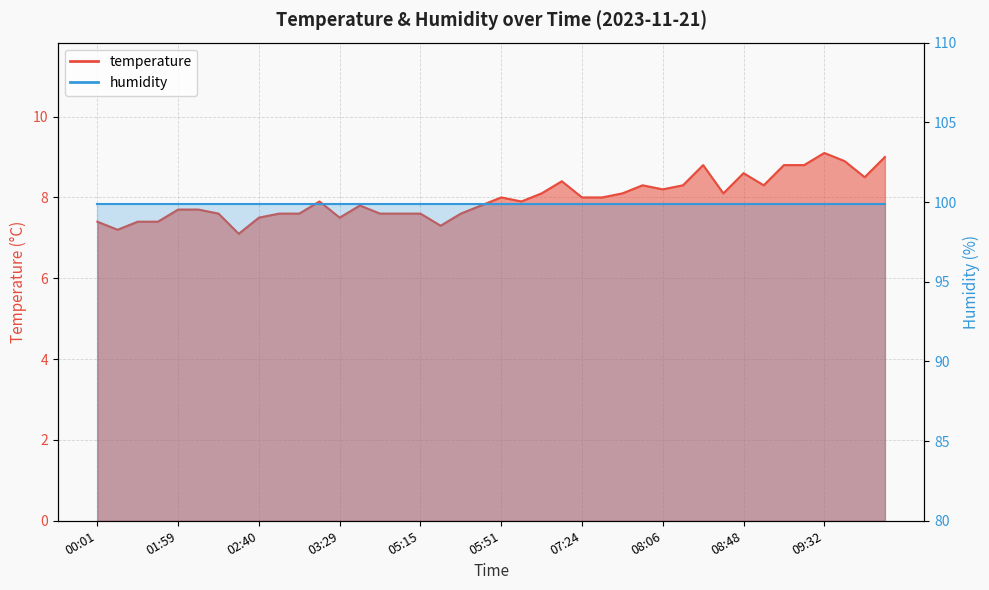

At which category does the data reach its first local peak?

03:20